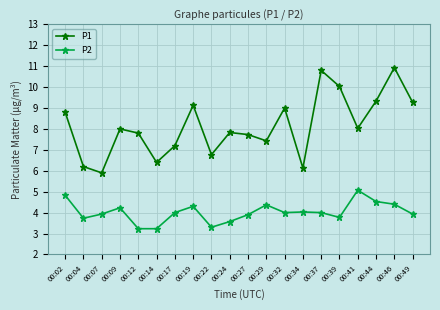

True or false: P2 has more than 0 points higher than both neighbors.

True